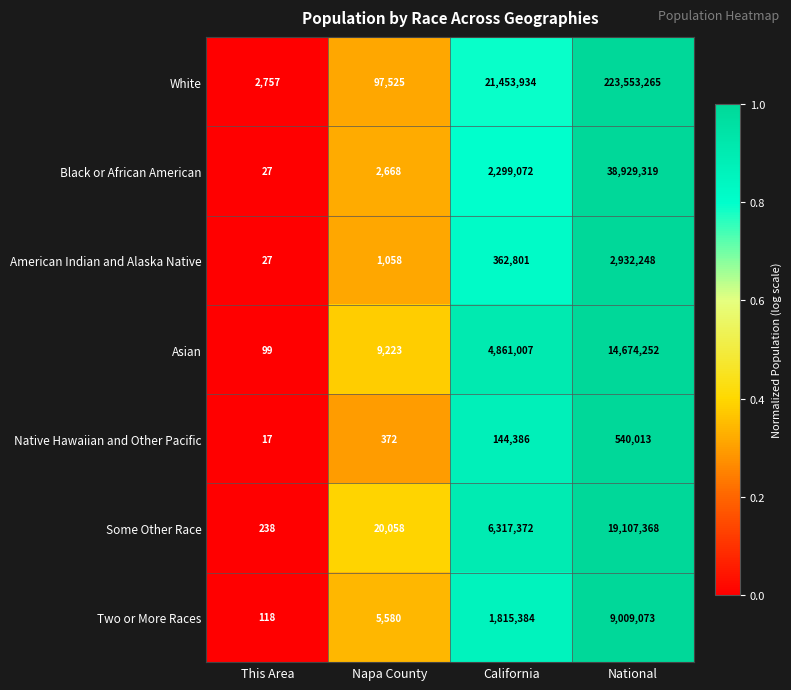

At which category does the chart reach its minimum across all series?

This Area